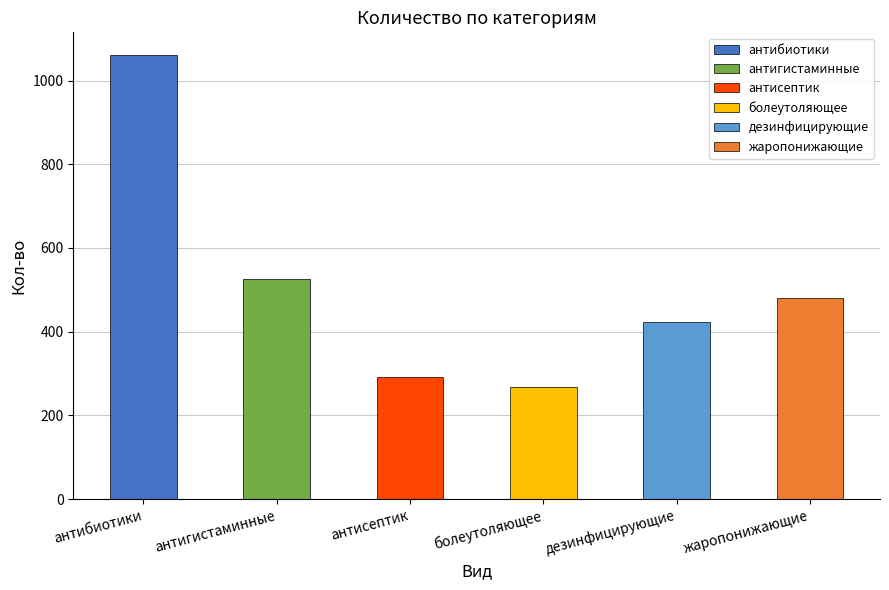

What are all the series names shown in the legend?

антибиотики, антигистаминные, антисептик, болеутоляющее, дезинфицирующие, жаропонижающие